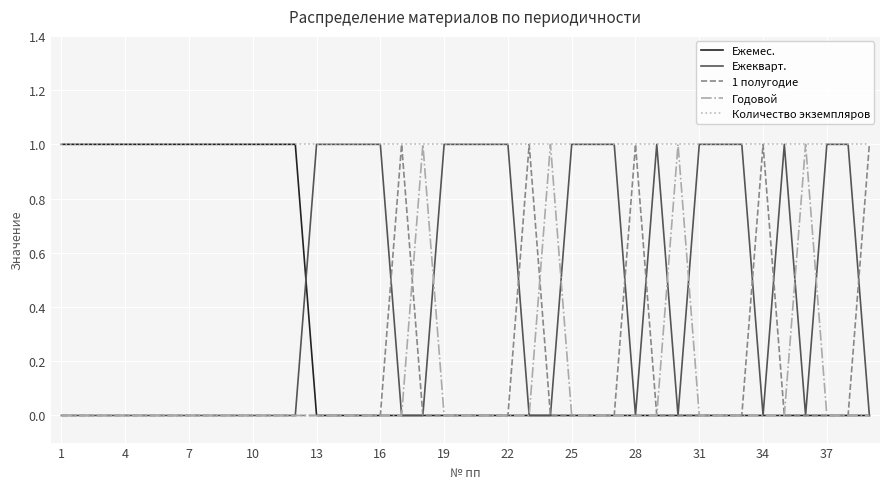

What are all the series names shown in the legend?

Ежемес., Ежеквapт., 1 полугодие, Годовой, Количество экземпляров